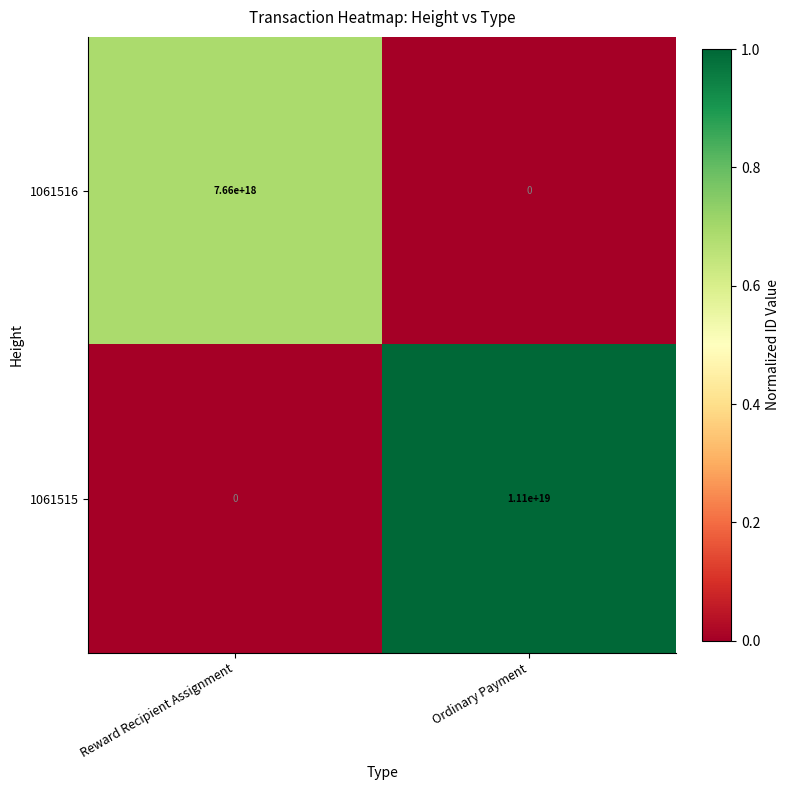

The value of 1061515 at Ordinary Payment is 11100000000000000000. True or false?

True